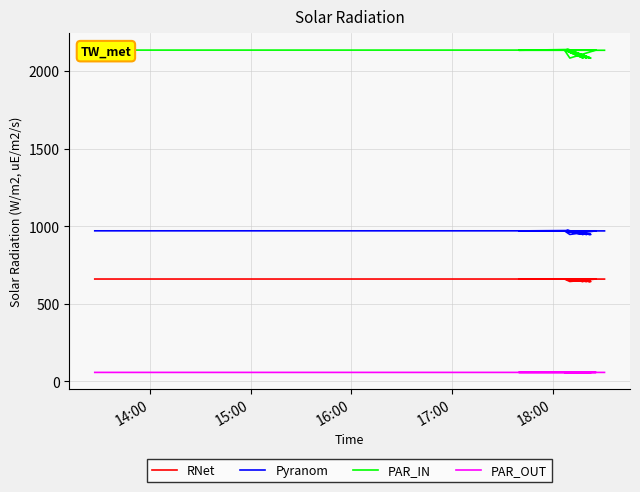

Reading left to right, extract all data points from this chart.

RNet: 660.2	660.2	644.3	660.2	644.3	659.8	644.3	661.4	644.3	661.4	644.3	661.4	659.8	659.8
Pyranom: 970.9	970.9	947.5	970.9	947.5	970.4	947.5	972.6	947.5	972.6	947.5	972.7	970.4	970.3
PAR_IN: 2135.9	2135.9	2084.5	2135.9	2084.5	2134.8	2084.5	2139.8	2084.5	2139.8	2084.5	2139.8	2134.8	2134.8
PAR_OUT: 58.3	58.3	56.8	58.3	56.8	58.2	56.8	58.4	56.8	58.4	56.8	58.4	58.2	58.2